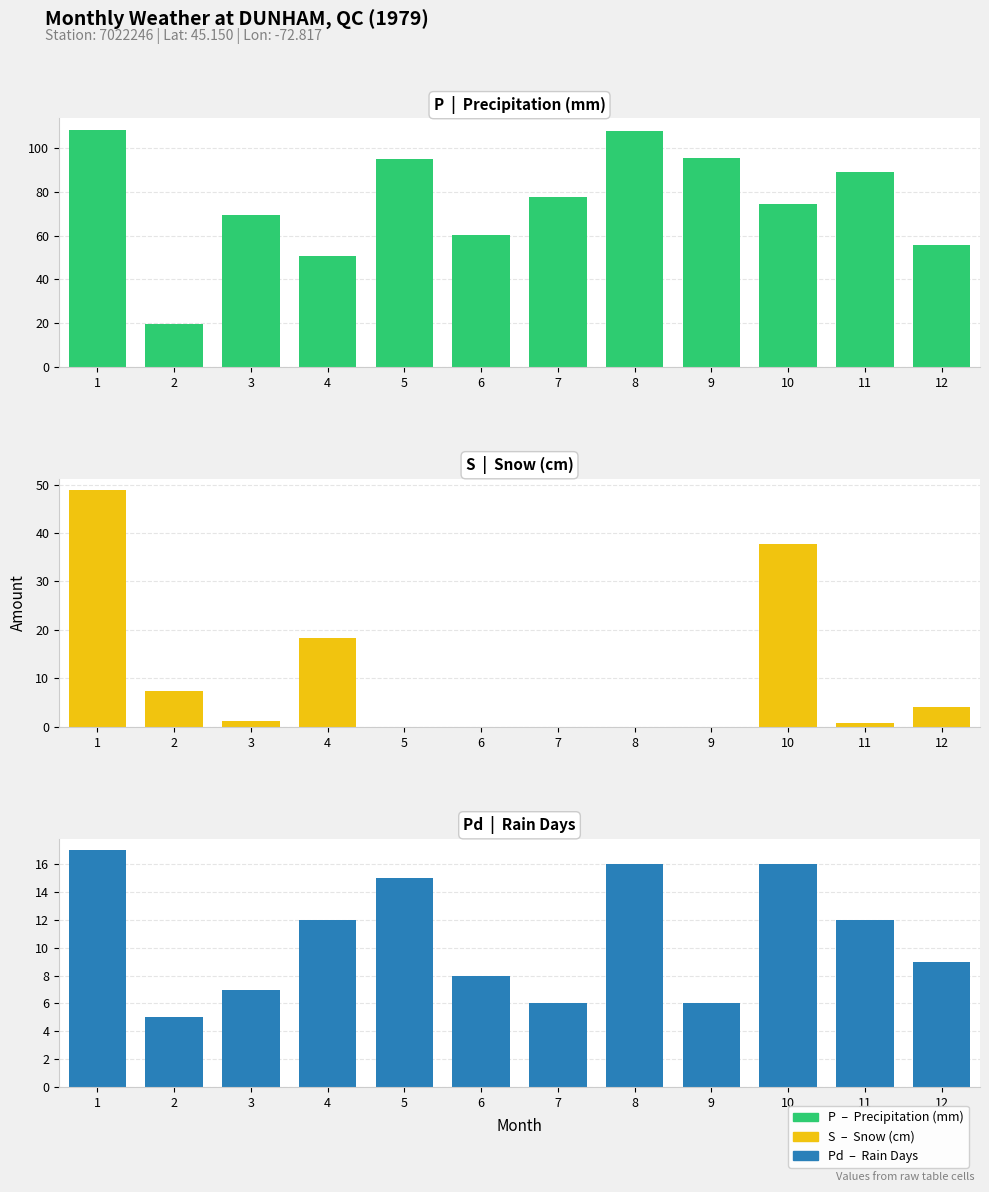

True or false: P has a value of 50.9 at 4.

True